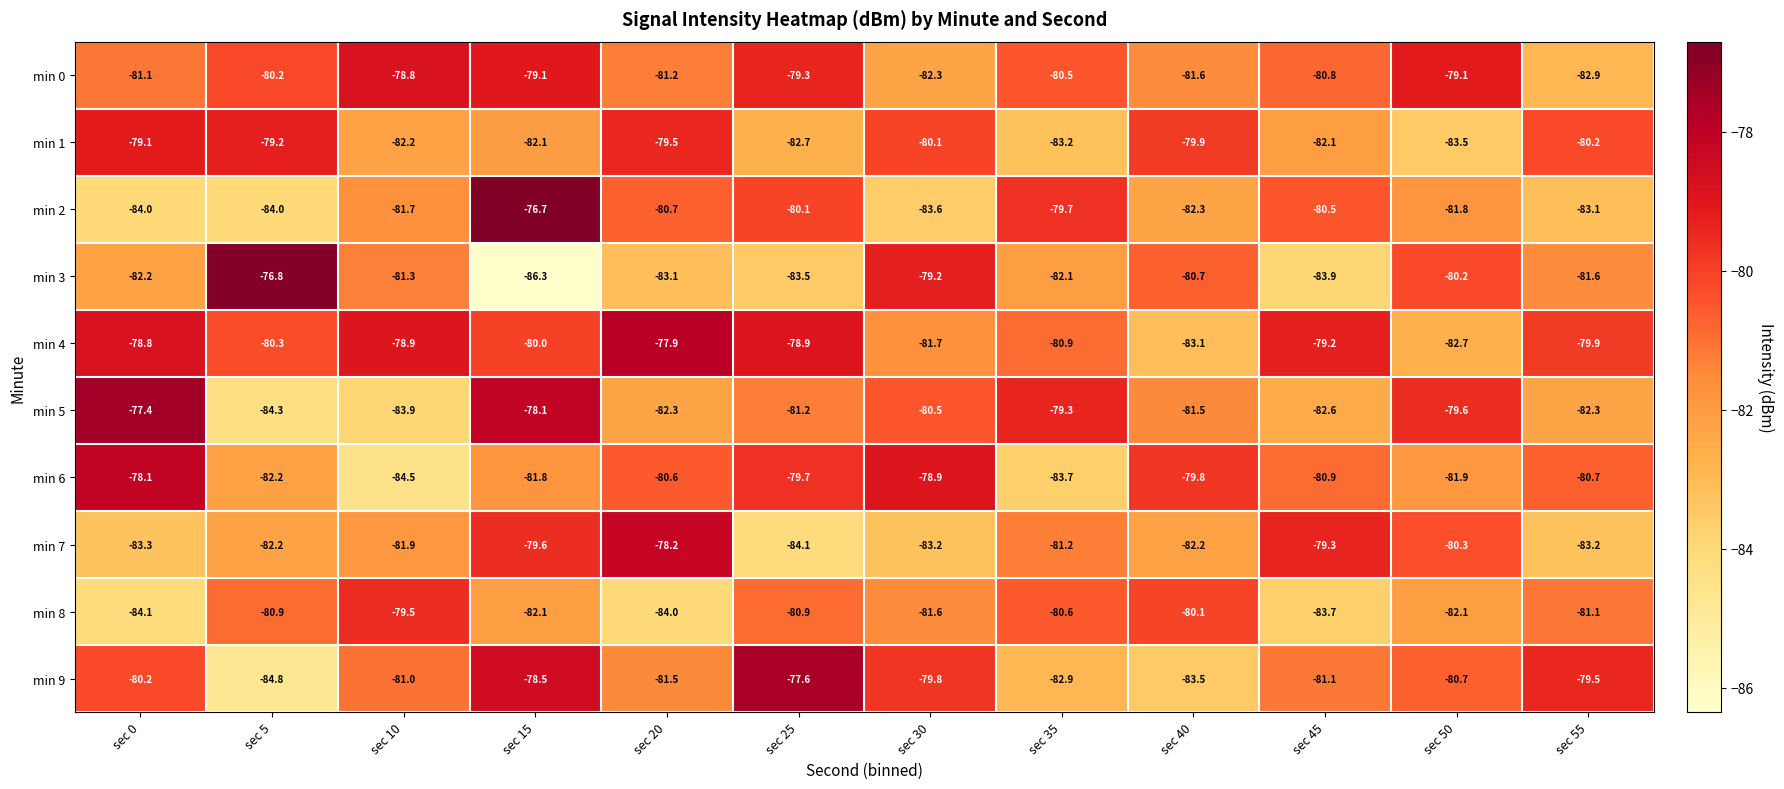

Is it true that min 4 equals -82.7 at sec 50?

True